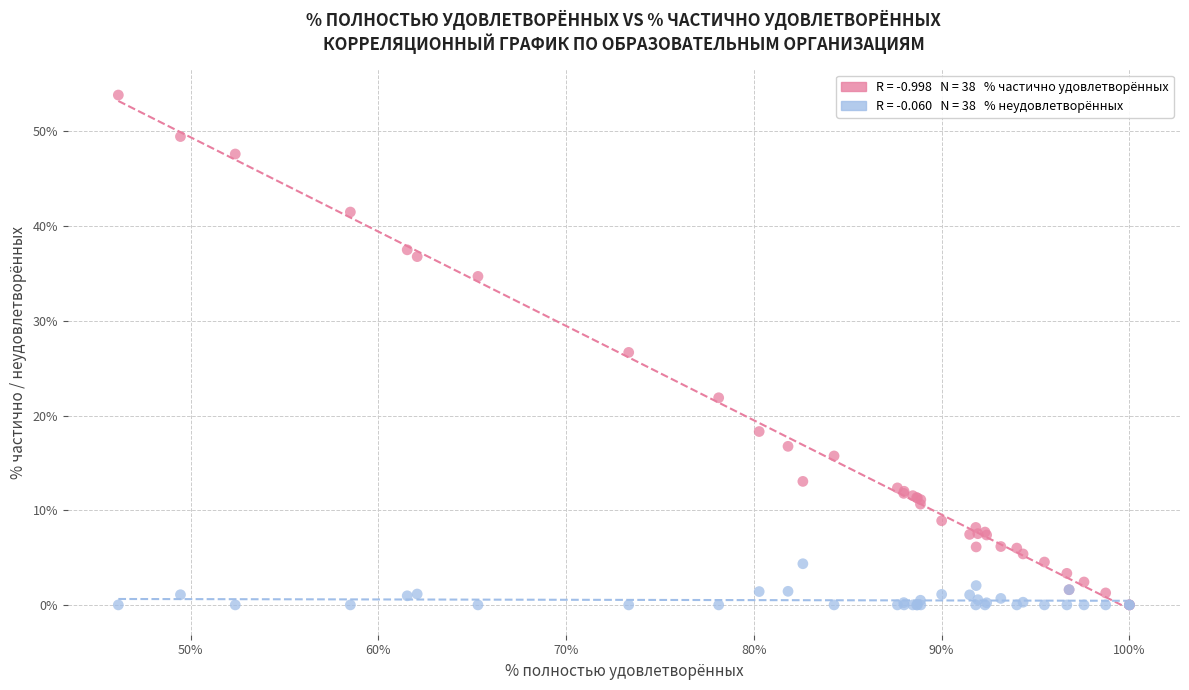

Across all series, what Y value is closest to 26?

26.7